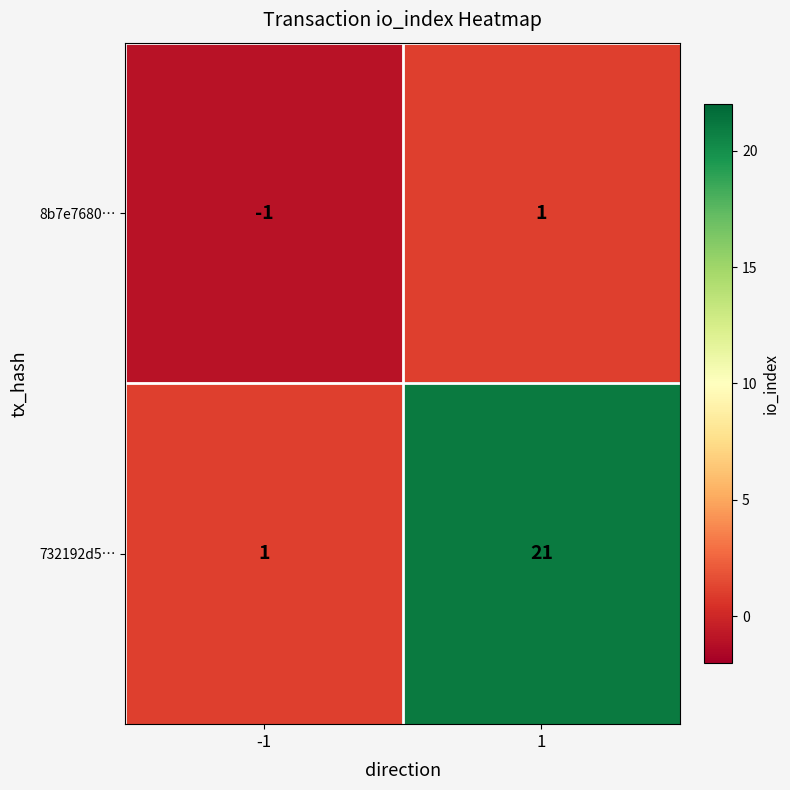

List the series in order of their peak value, highest first.

732192d5…, 8b7e7680…